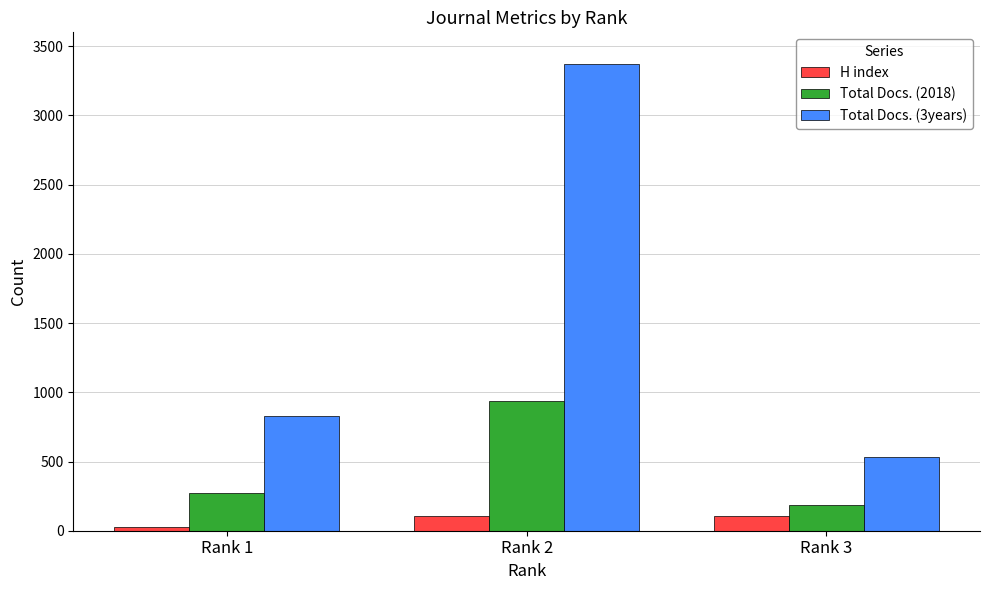

The value of Total Docs. (3years) at Rank 3 is 530. True or false?

True